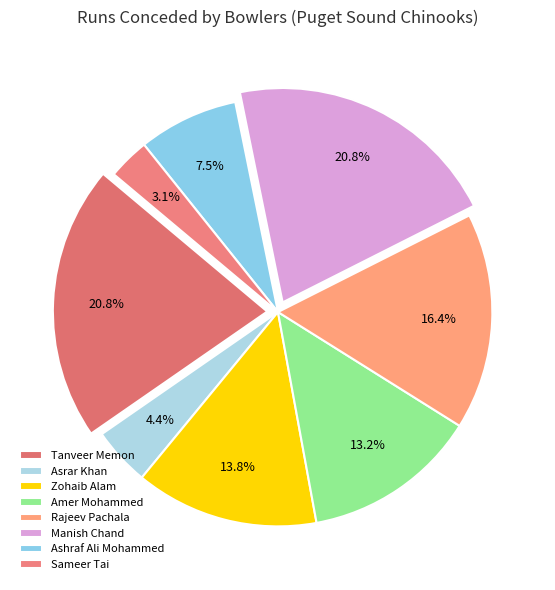

What is the smallest slice in the pie chart?

Sameer Tai